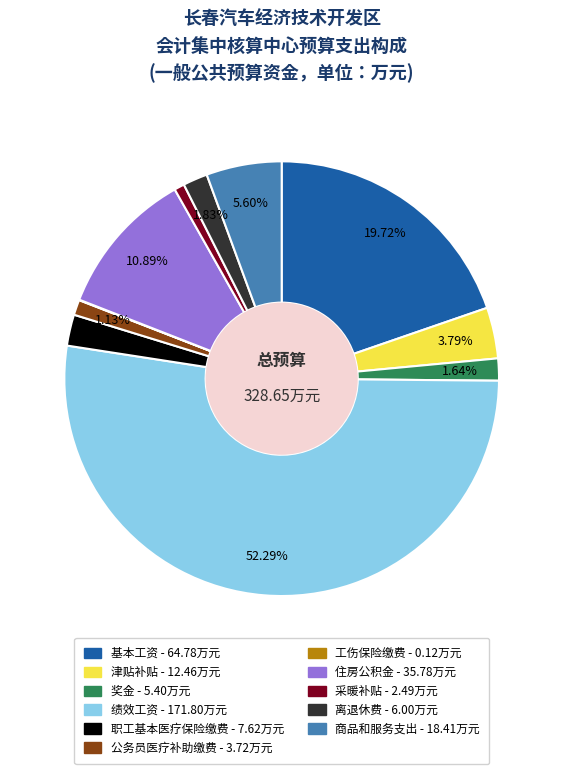

Is 绩效工资 the majority of the pie?

Yes